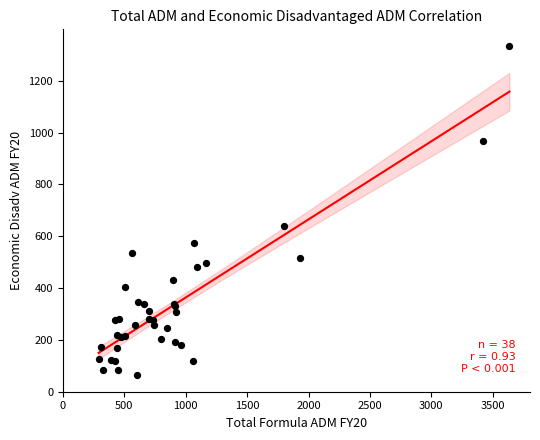

What Y value in the scatter plot is closest to 698?

641.4